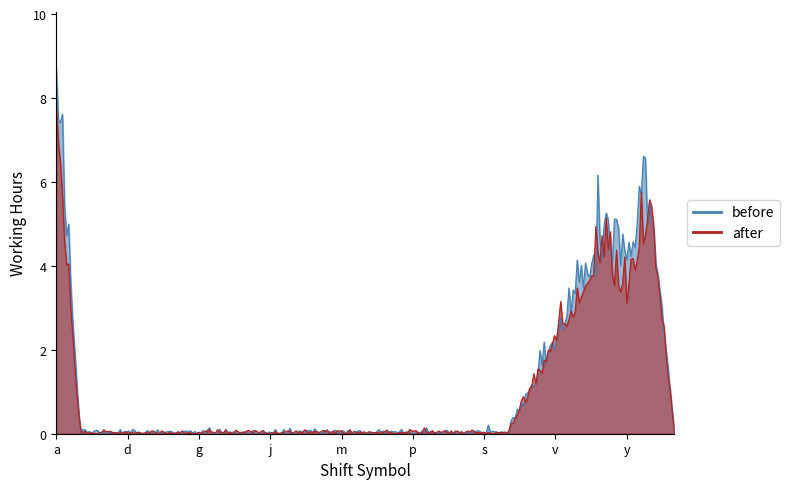

At which category is the sum across all series the highest?

a